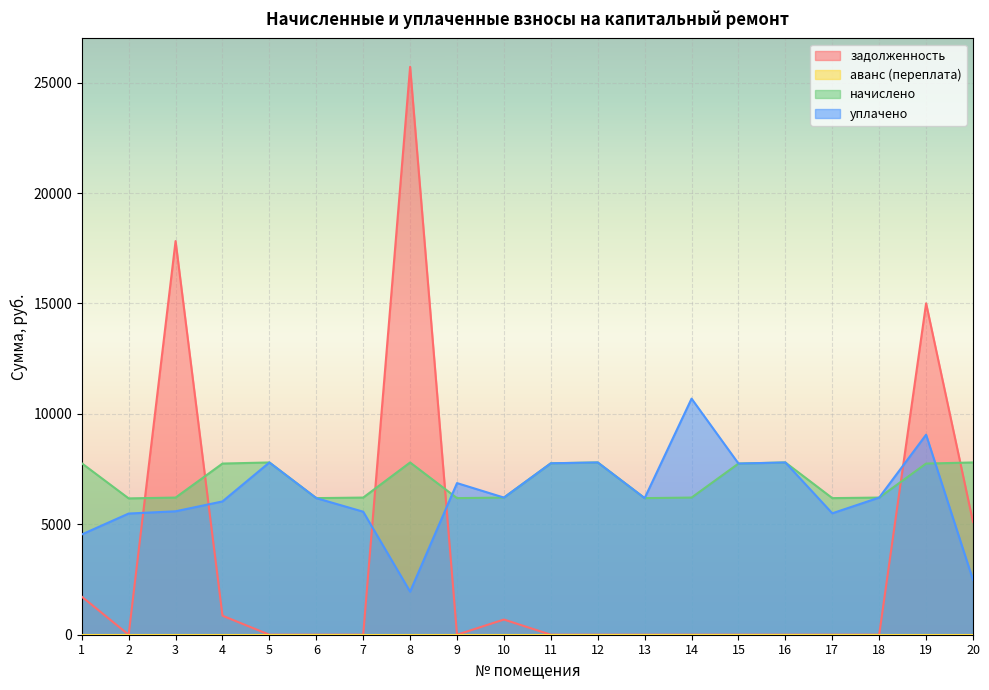

What is the difference between the highest and lowest values at 18?

6210.0